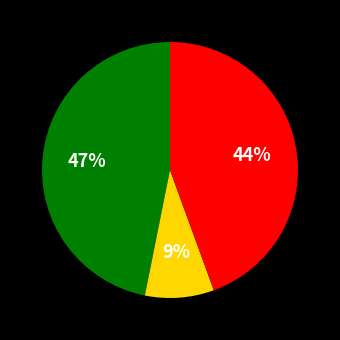

Is there any slice that represents more than half of the pie?

No